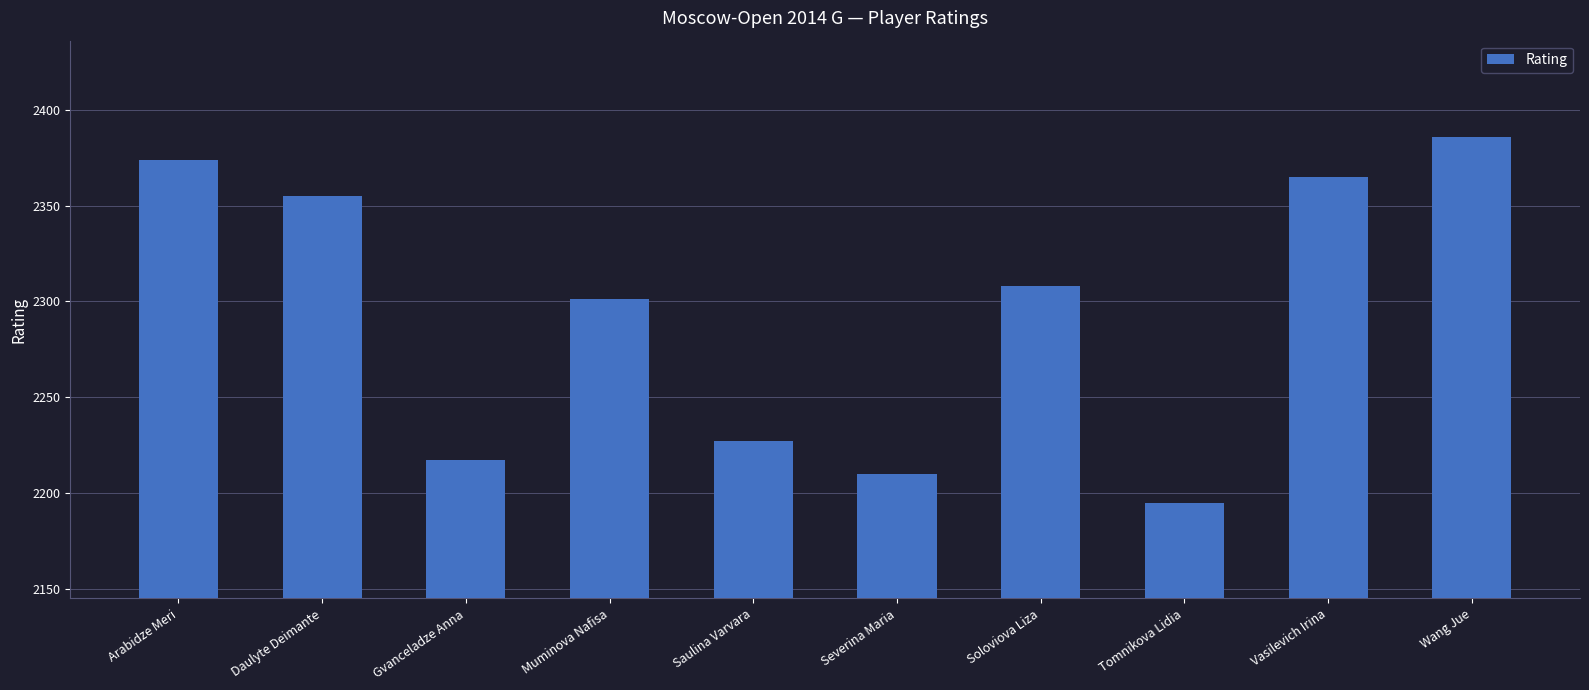

How many data points does each series have?

10